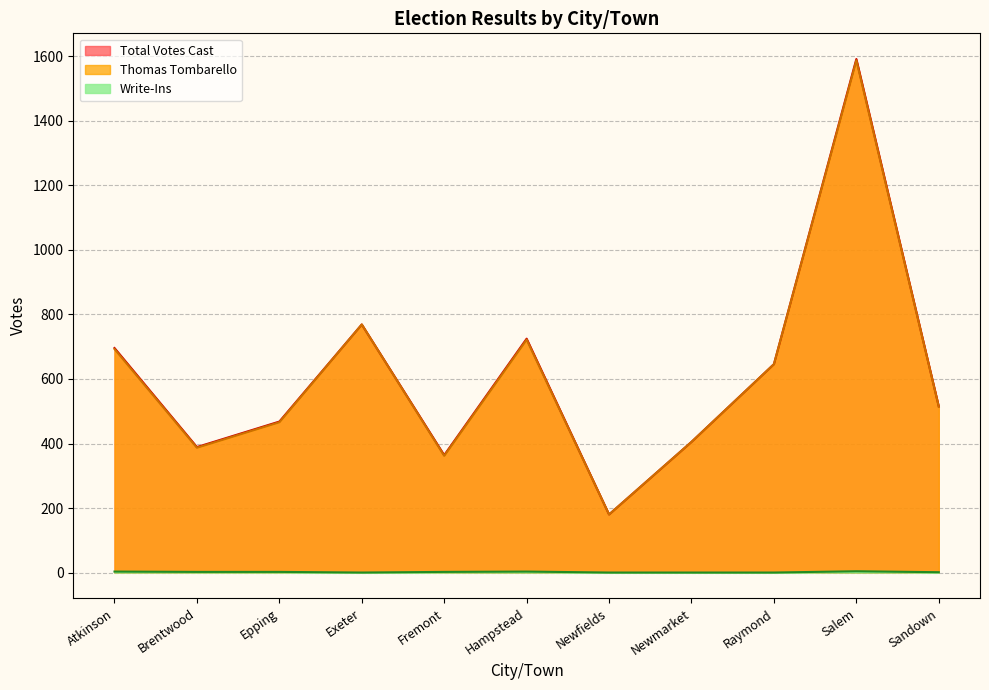

Reading right to left, what are all the values shown in this chart?

Total Votes Cast: Sandown=515	Salem=1592	Raymond=646	Newmarket=405	Newfields=180	Hampstead=725	Fremont=364	Exeter=769	Epping=468	Brentwood=389	Atkinson=696
Thomas Tombarello: Sandown=514	Salem=1588	Raymond=646	Newmarket=405	Newfields=180	Hampstead=722	Fremont=362	Exeter=769	Epping=466	Brentwood=387	Atkinson=693
Write-Ins: Sandown=1	Salem=4	Raymond=0	Newmarket=0	Newfields=0	Hampstead=3	Fremont=2	Exeter=0	Epping=2	Brentwood=2	Atkinson=3